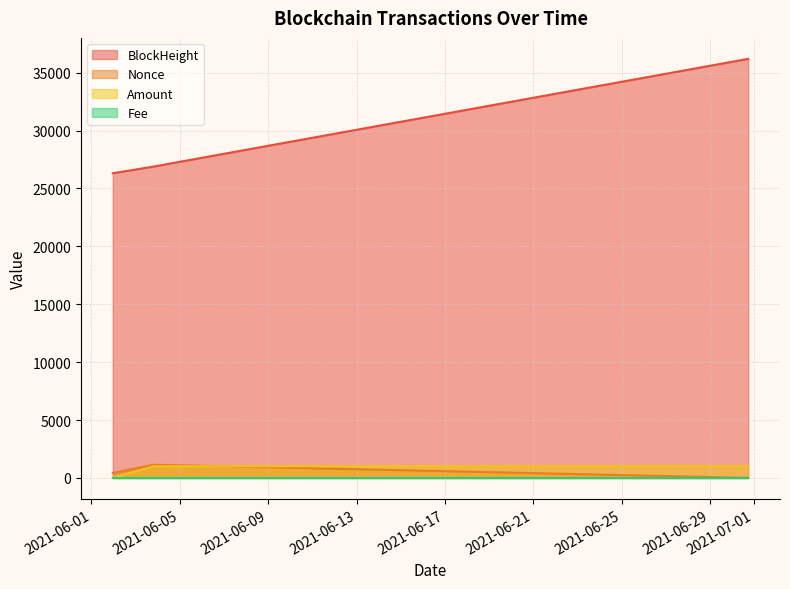

Which series has the widest spread of values?

BlockHeight